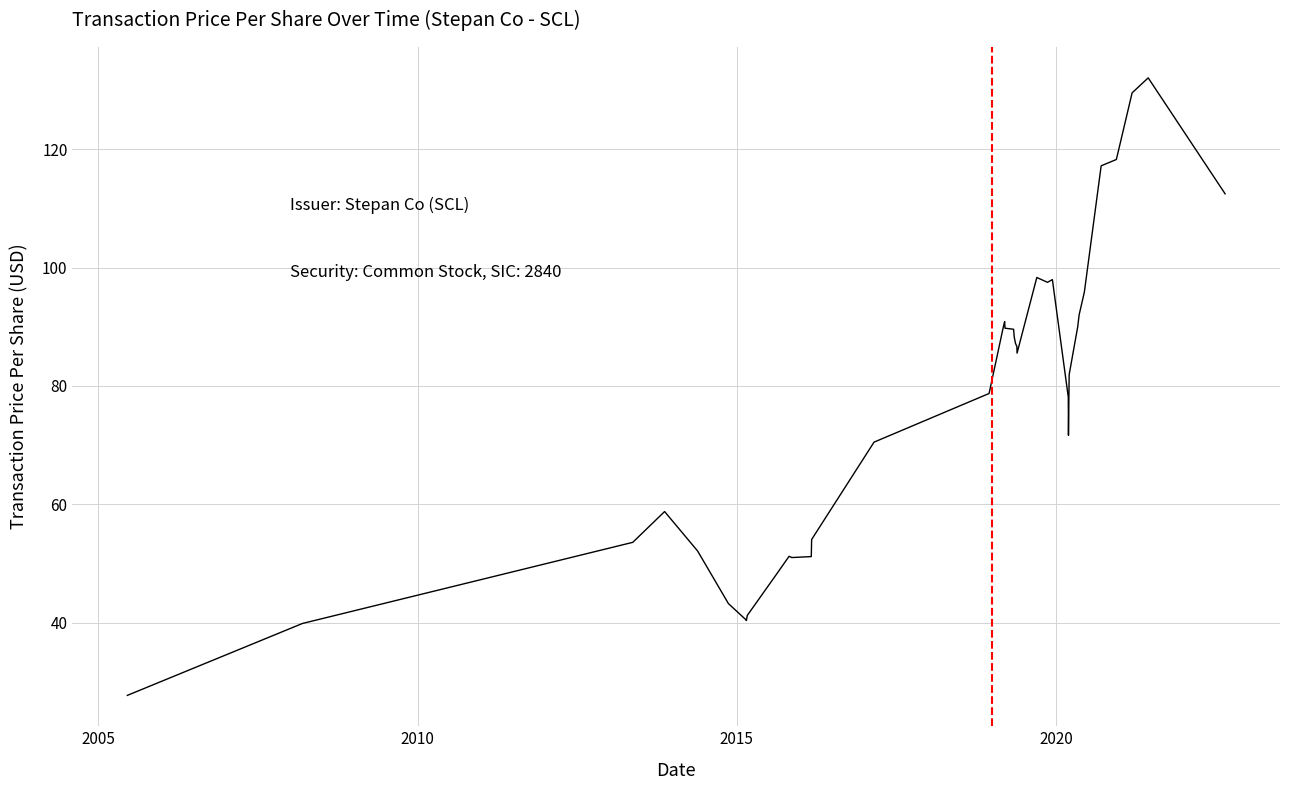

What is the greatest value displayed?

132.0